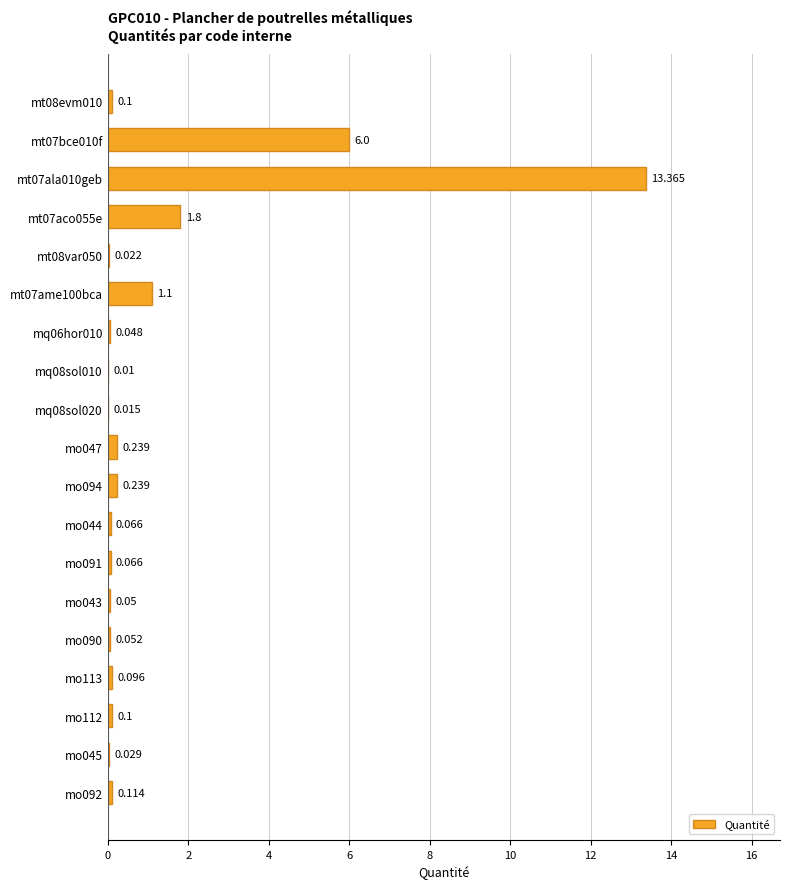

How many data points does each series have?

19